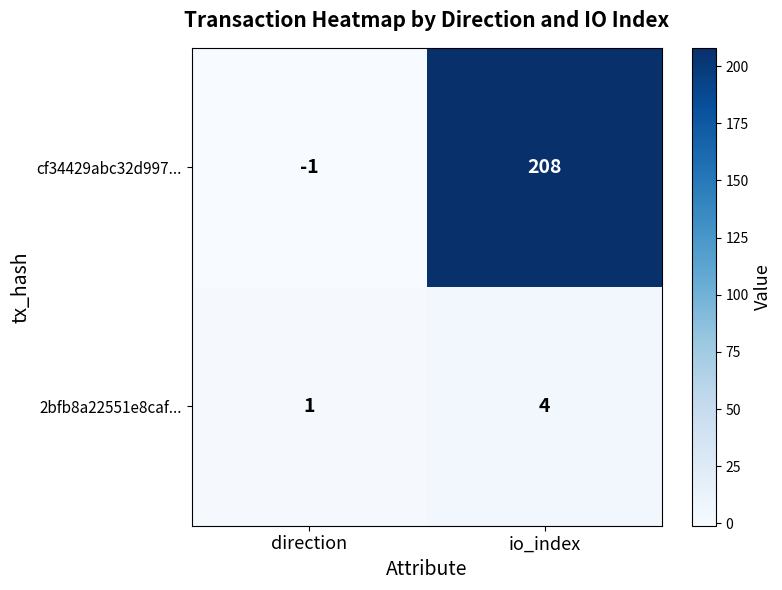

Which label corresponds to the smallest value in the chart?

direction